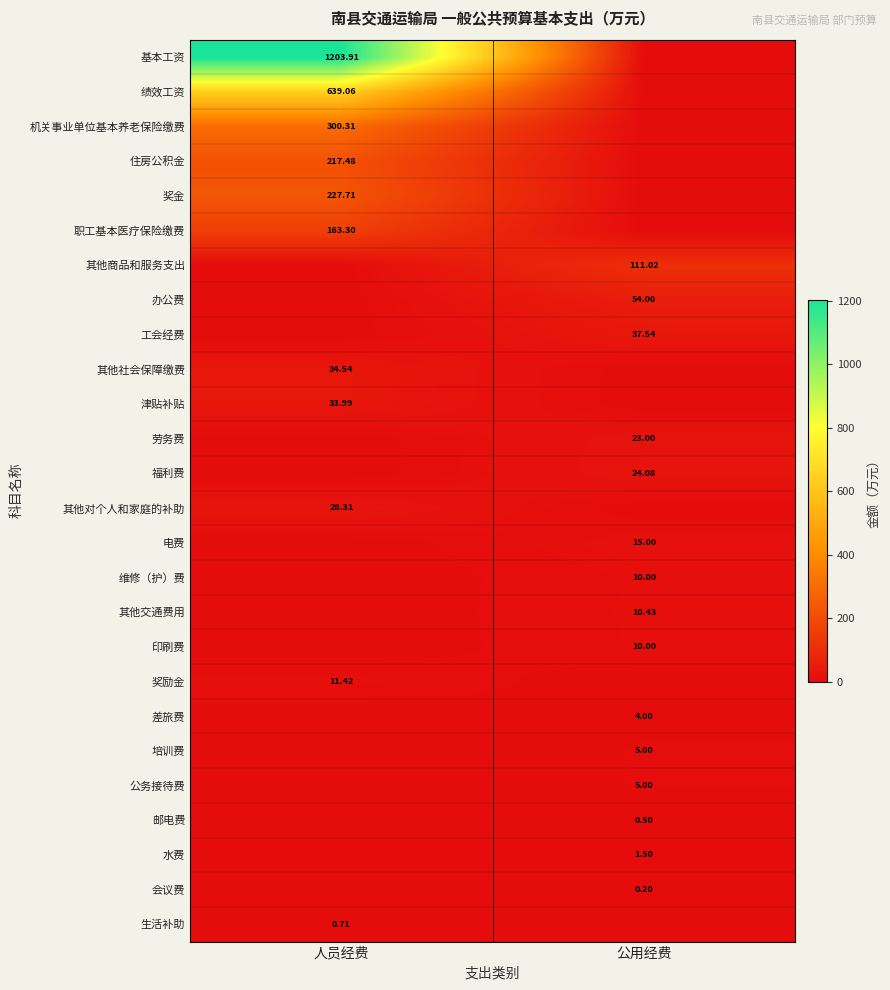

List the series in order of their peak value, lowest first.

会议费, 邮电费, 生活补助, 水费, 差旅费, 培训费, 公务接待费, 维修（护）费, 印刷费, 其他交通费用, 奖励金, 电费, 劳务费, 福利费, 其他对个人和家庭的补助, 津贴补贴, 其他社会保障缴费, 工会经费, 办公费, 其他商品和服务支出, 职工基本医疗保险缴费, 住房公积金, 奖金, 机关事业单位基本养老保险缴费, 绩效工资, 基本工资